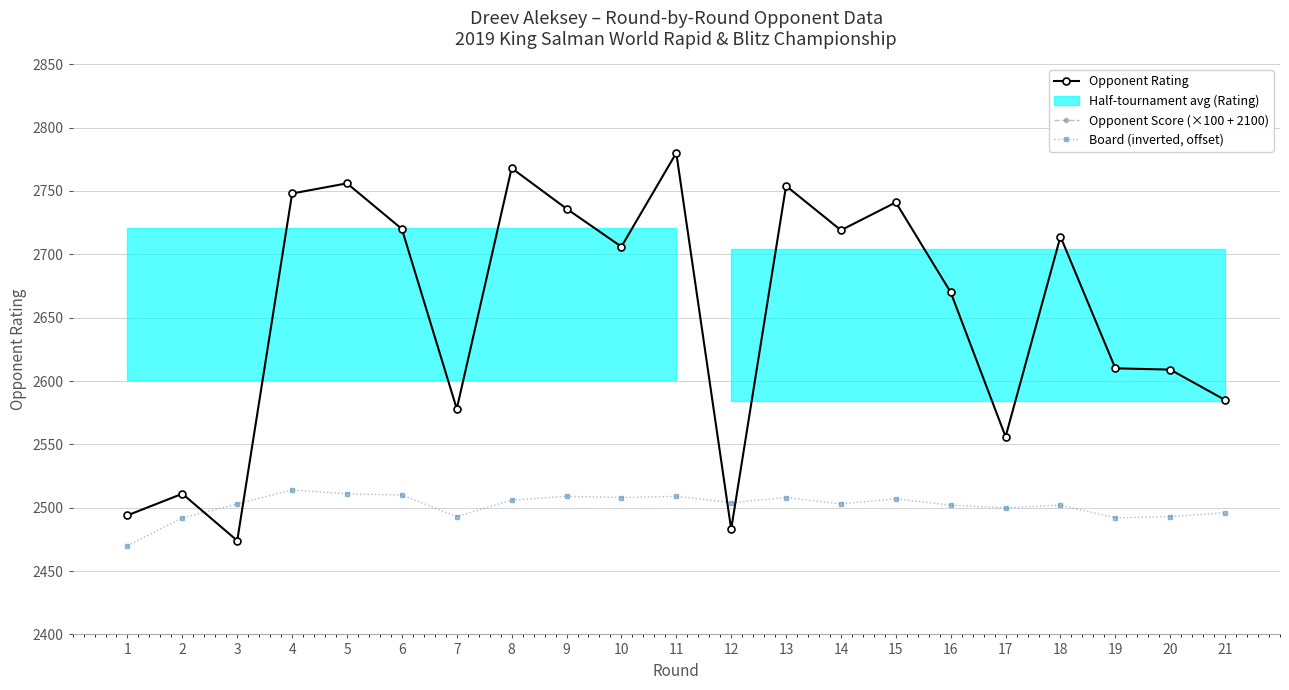

Which category has the highest value across all series?

4